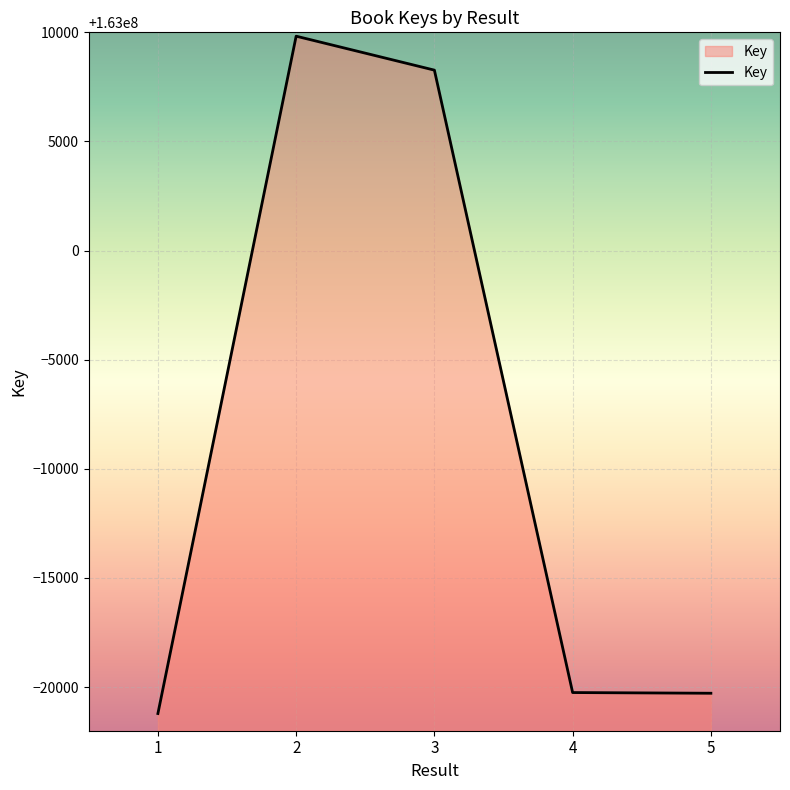

What is the ratio of the value at 1 to the value at 5?

1.0